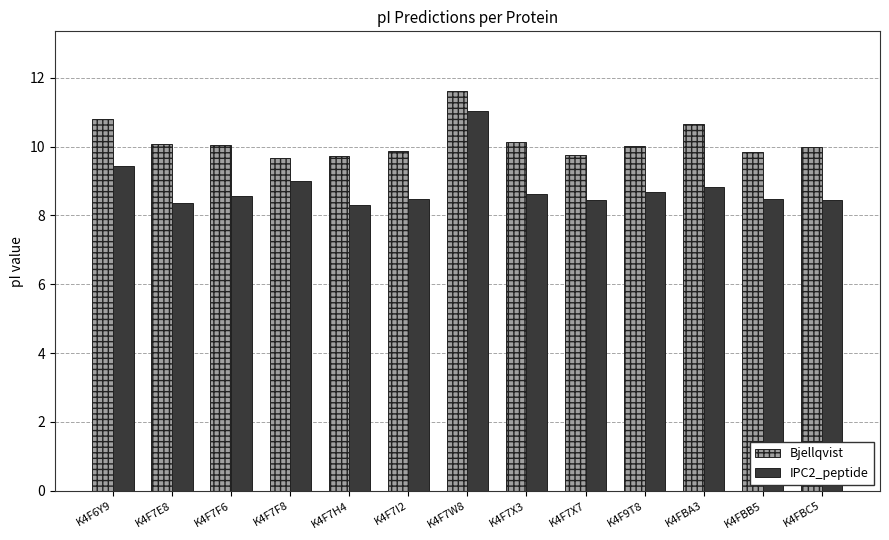

Is the value of Bjellqvist at K4F6Y9 greater than the value of IPC2_peptide at K4F7H4?

Yes